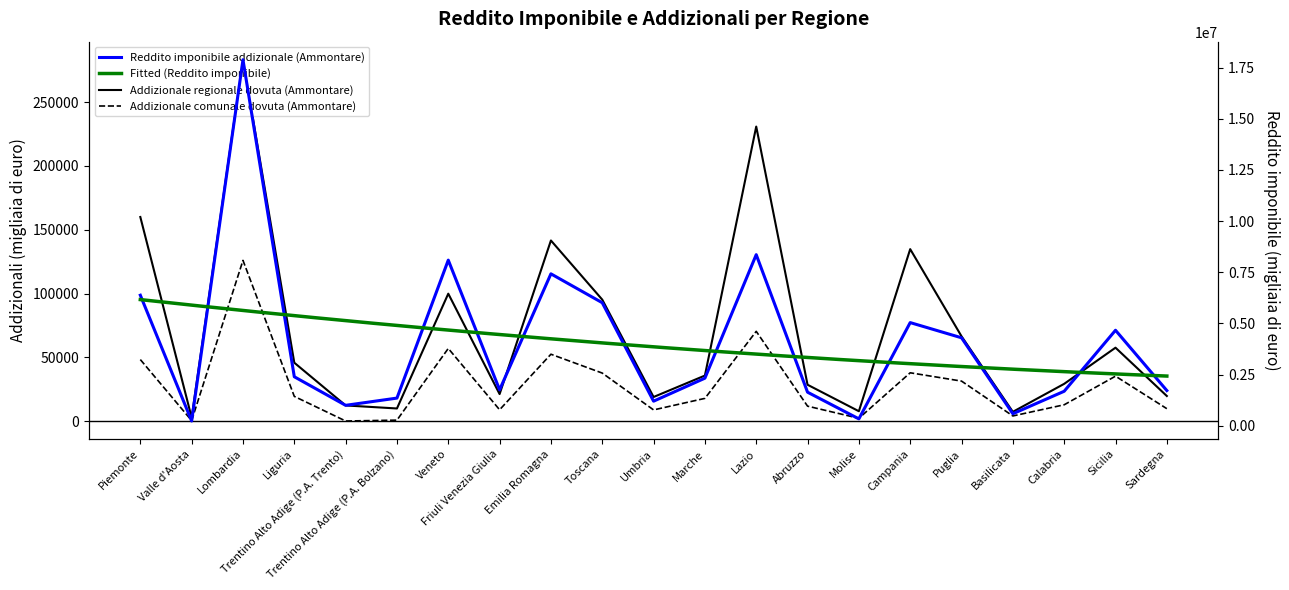

Rank the series at Sardegna from lowest to highest value.

Addizionale comunale dovuta (Ammontare), Addizionale regionale dovuta (Ammontare), Reddito imponibile addizionale (Ammontare)